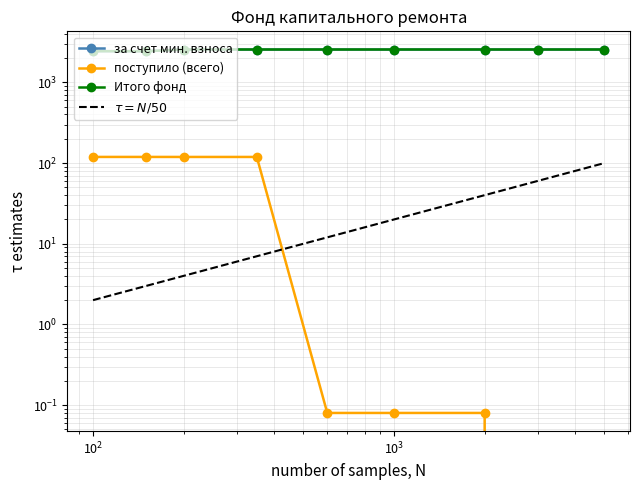

How many data points in за счет мин. взноса are less than 2553?

2